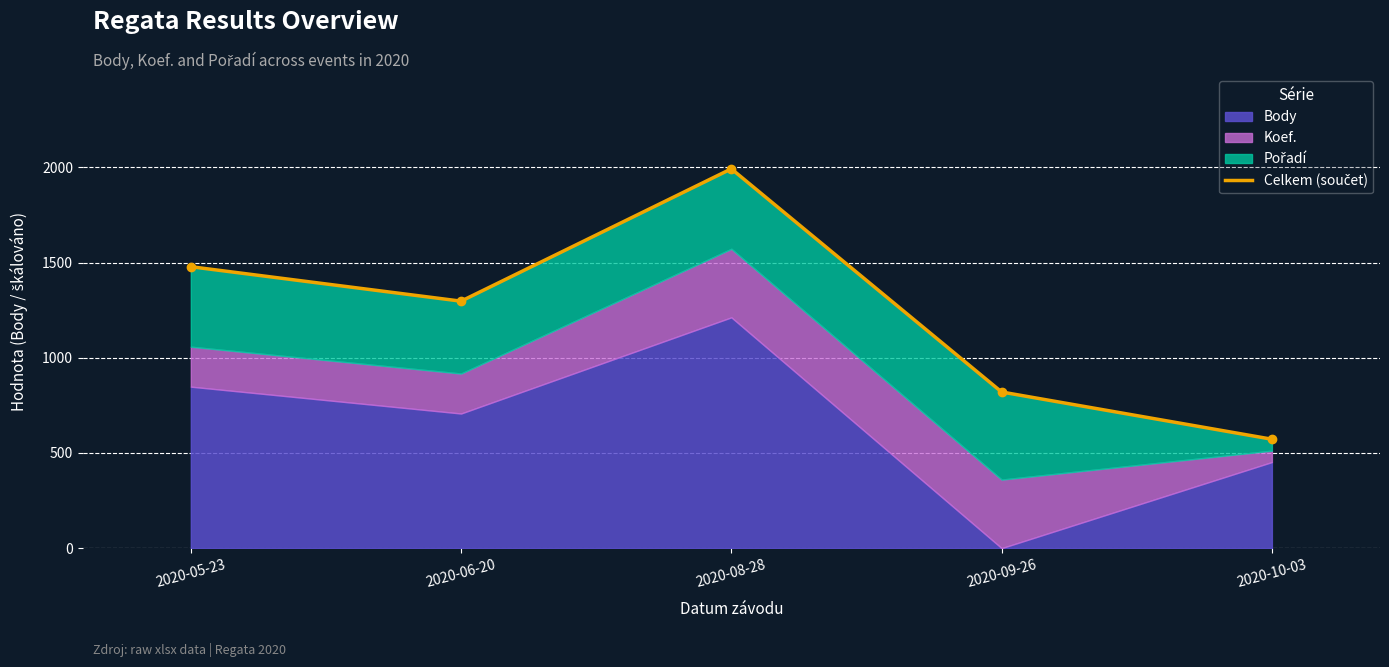

Is it true that the value at 2020-06-20 is 1297?

True